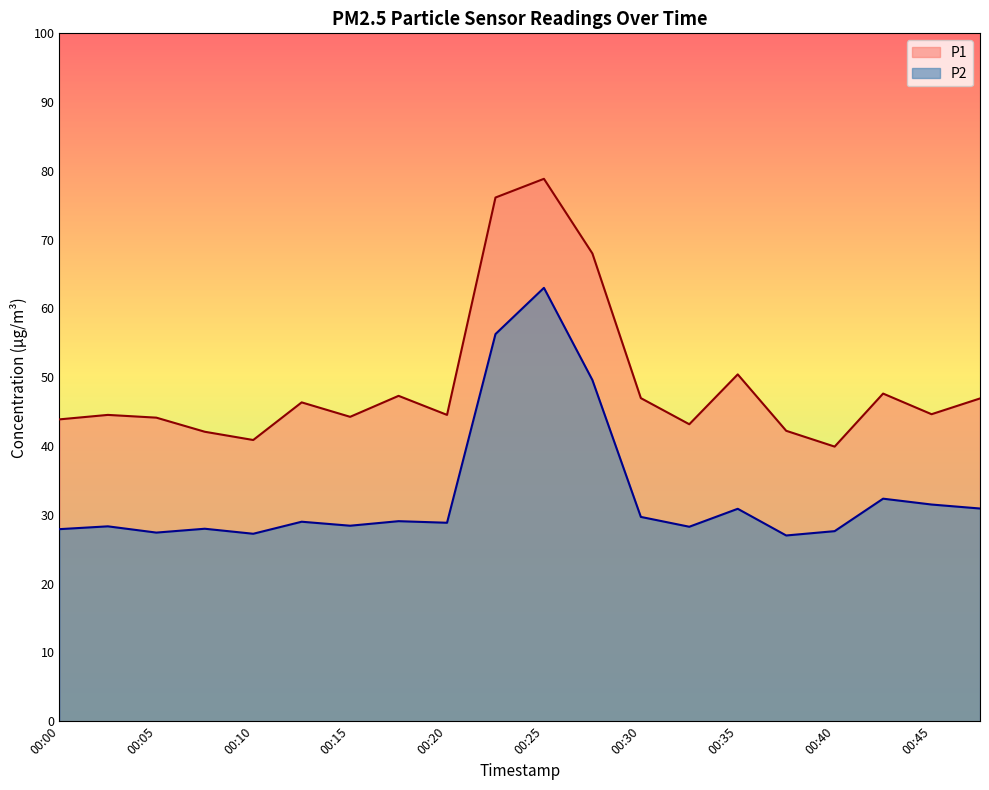

What are all the series names shown in the legend?

P1, P2